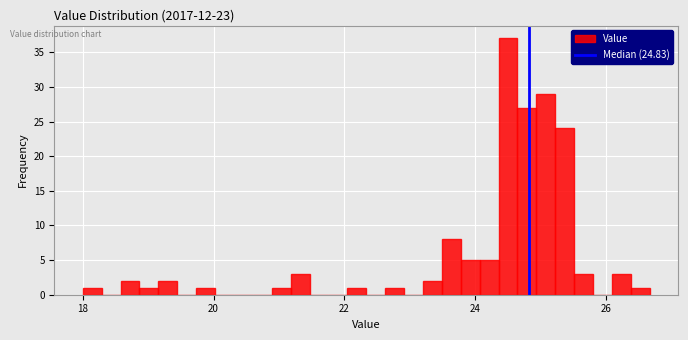

Read against the x-axis, roughly where is the centre of the tallest bar?

24.6